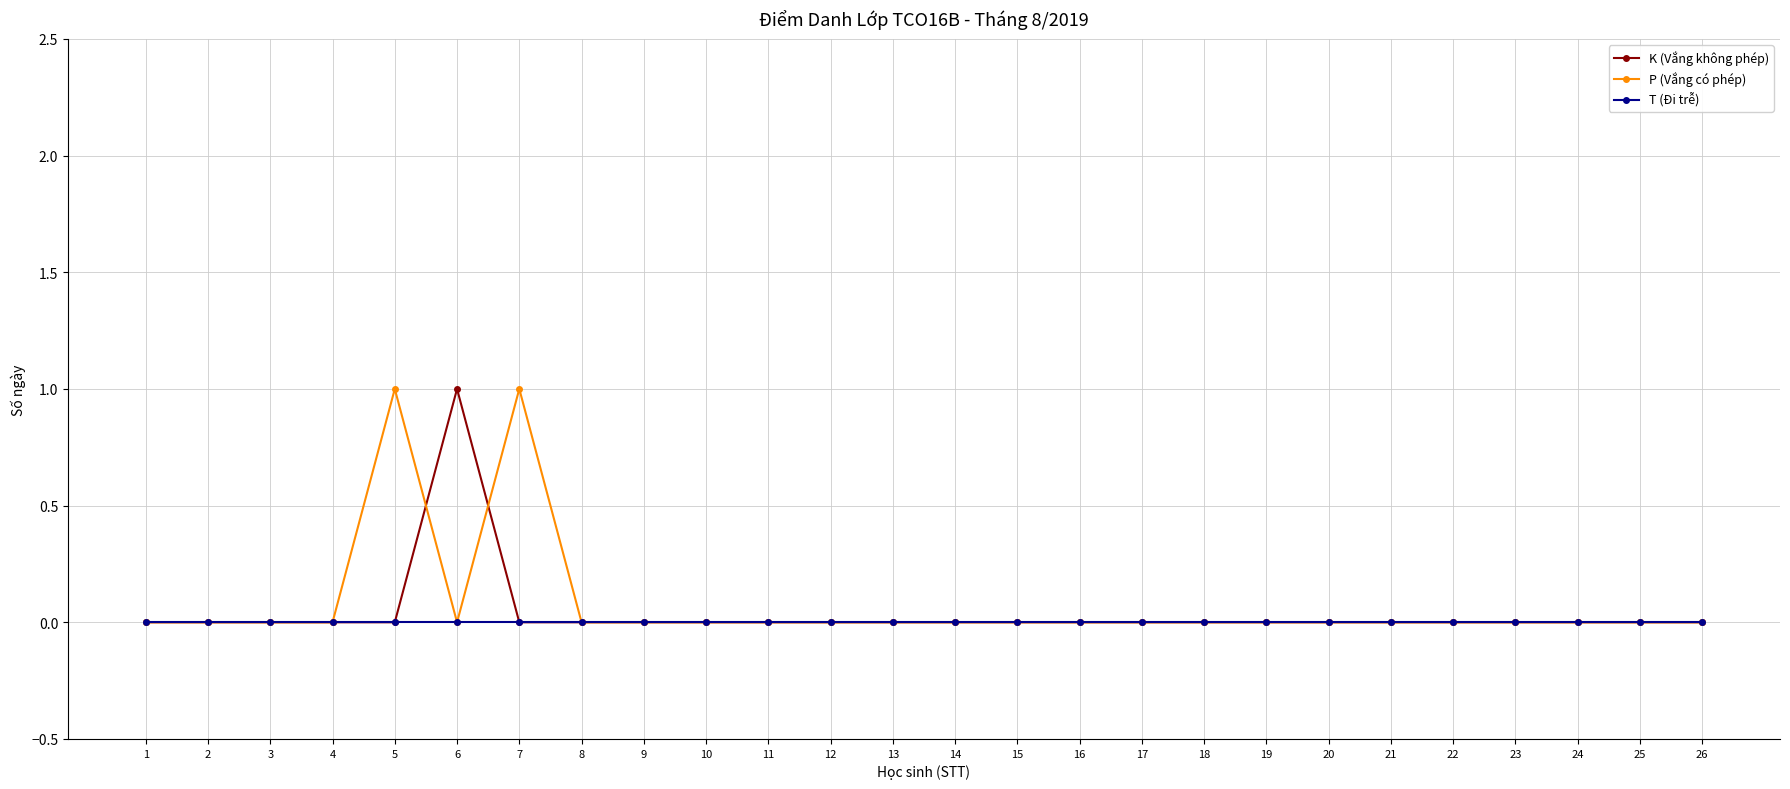

True or false: K (Vắng không phép) has a value of 0 at 1.

True